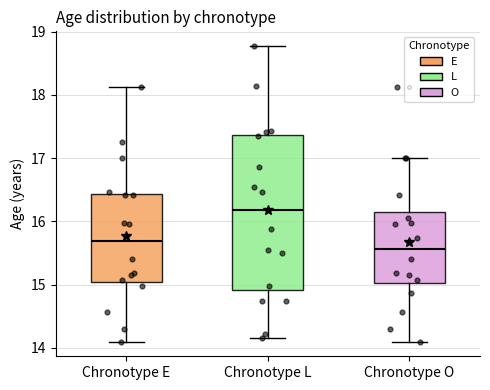

Where is the lower edge of the box for Chronotype E on the y-axis? The values are not printed on the chart, so give them approximately, as read against the axis.

15.0